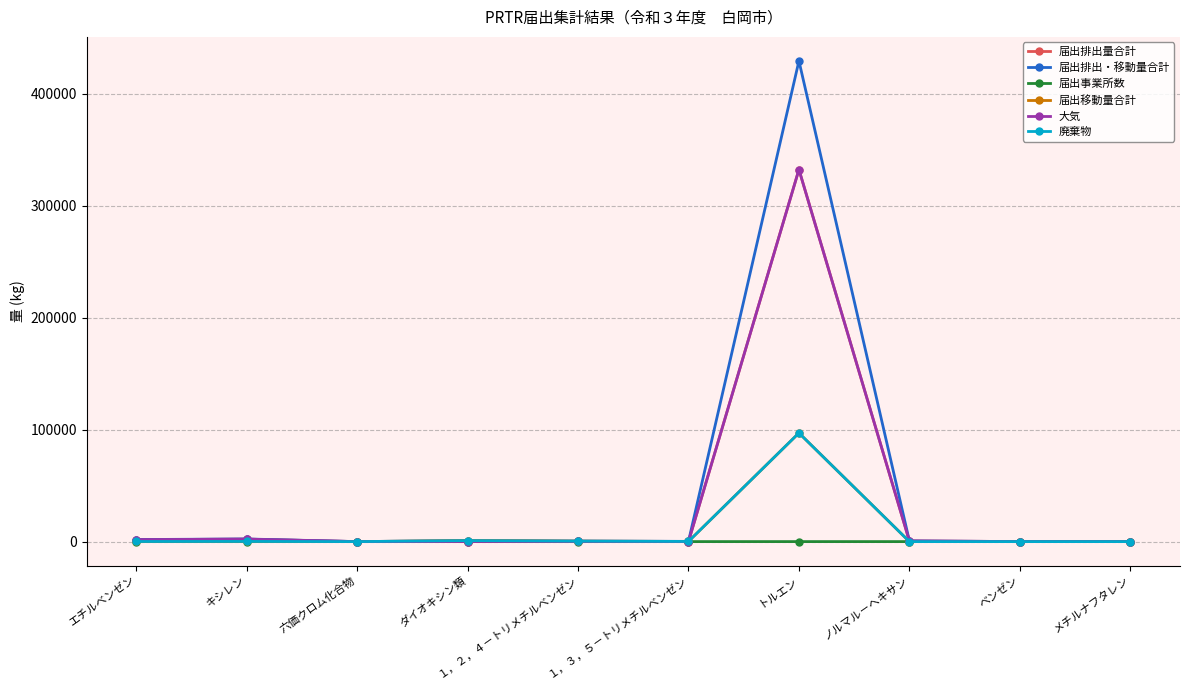

True or false: 届出排出・移動量合計 and 廃棄物 cross at least once.

False